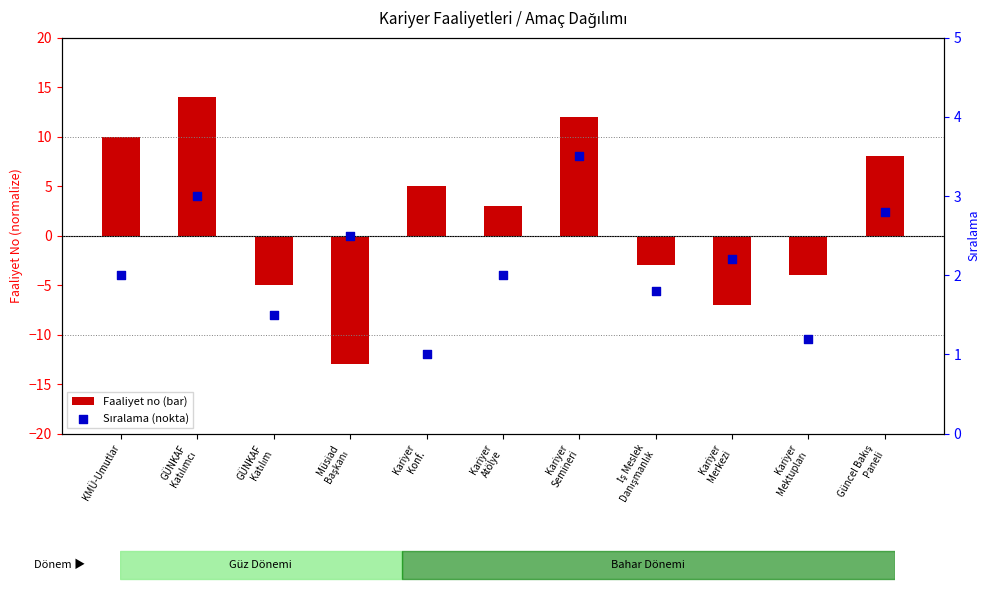

Is the value of Faaliyet no (bar) at Kariyer
Atölye greater than the value of Sıralama (nokta) at Kariyer
Mektupları?

Yes